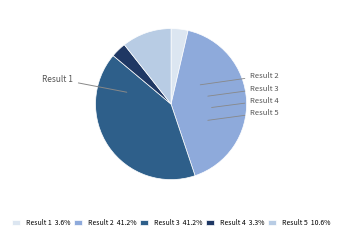

Approximately how many times larger is the value at Result 4 3.3% compared to Result 1 3.6%?

0.9